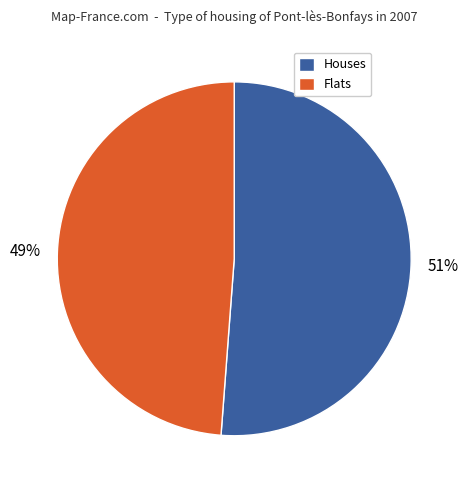

Rank the categories by value from lowest to highest.

Flats, Houses